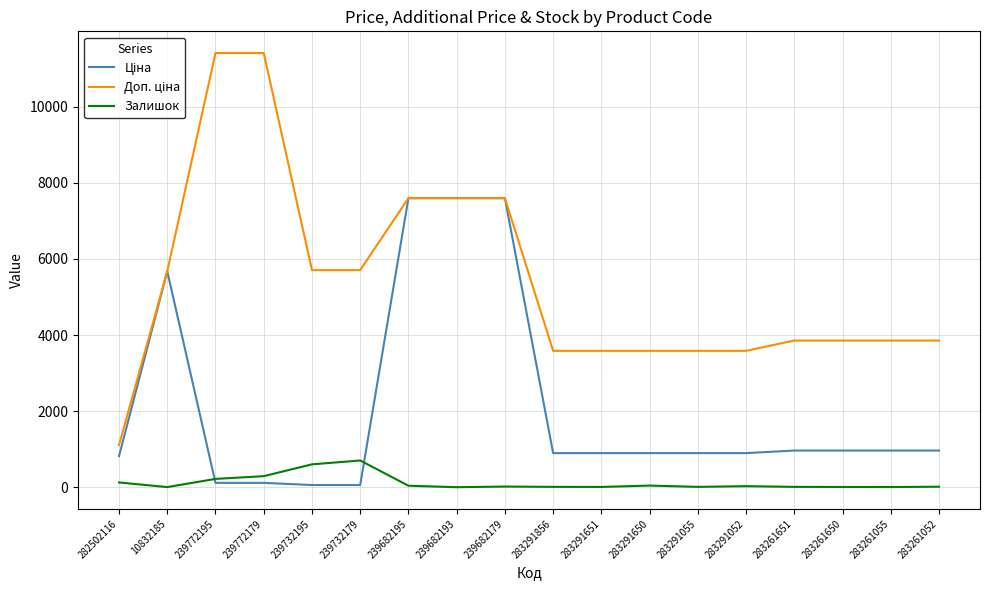

What is the maximum value shown in the chart?

11410.0